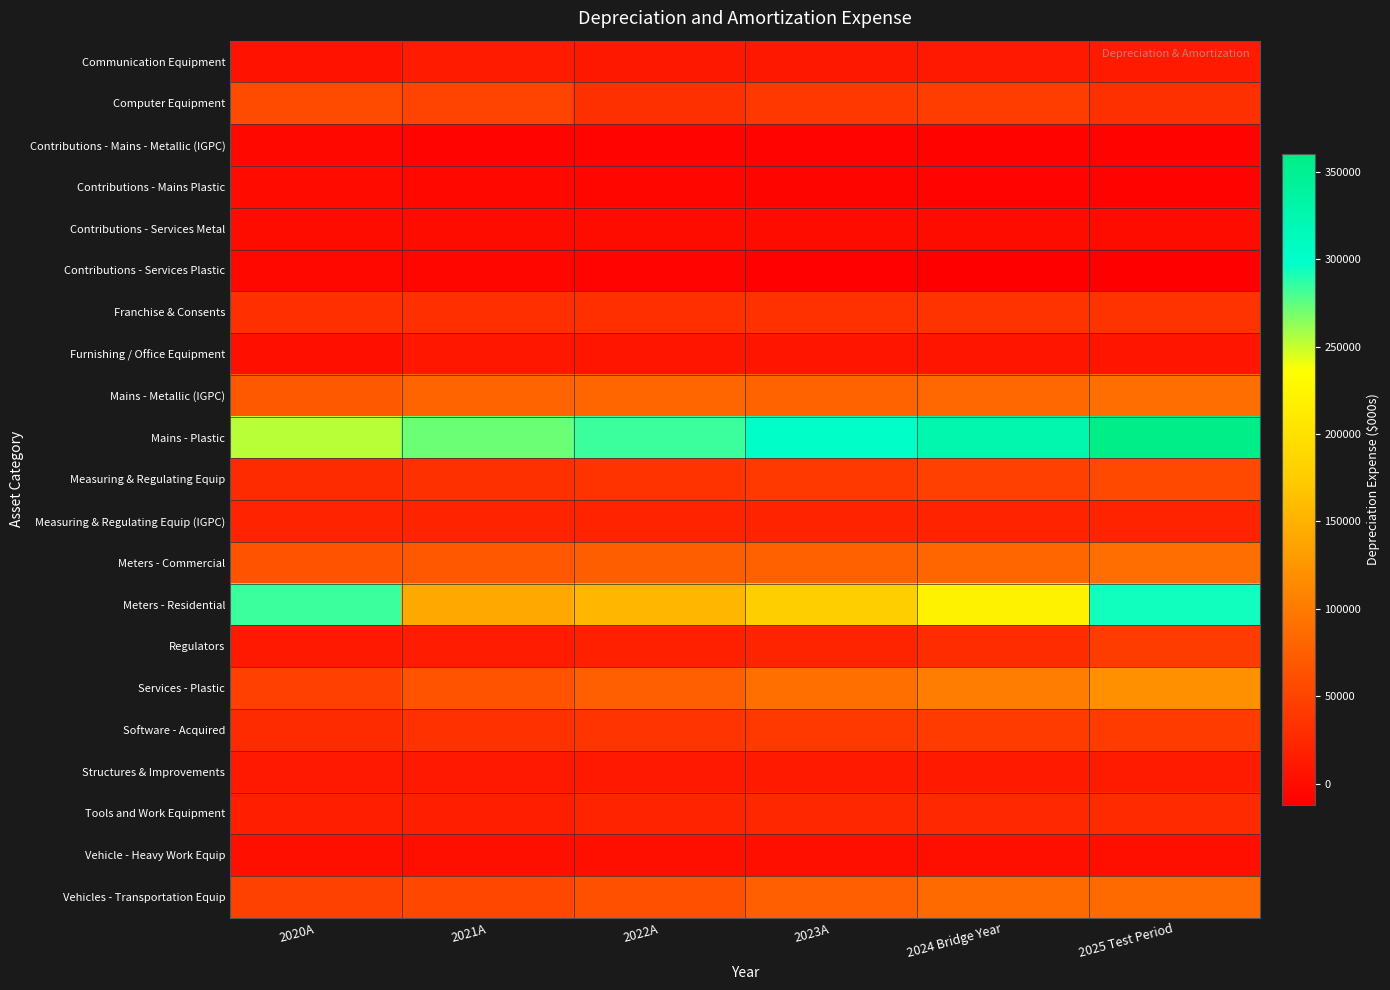

Reading left to right, extract all data points from this chart.

Communication Equipment: 2020A=4930.6	2021A=13021.2	2022A=10850.9	2023A=10911.3	2024 Bridge Year=11663.1	2025 Test Period=12277.6
Computer Equipment: 2020A=57723.4	2021A=50204.8	2022A=33003.5	2023A=40071.5	2024 Bridge Year=44281.7	2025 Test Period=32628.3
Contributions - Mains - Metallic (IGPC): 2020A=-3876.8	2021A=-7642.6	2022A=-7642.6	2023A=-7642.6	2024 Bridge Year=-8331.3	2025 Test Period=-8331.3
Contributions - Mains Plastic: 2020A=-1813.9	2021A=-3701.5	2022A=-5917.8	2023A=-6663.5	2024 Bridge Year=-7552.9	2025 Test Period=-8130.9
Contributions - Services Metal: 2020A=-331.6	2021A=-331.6	2022A=-331.6	2023A=-331.6	2024 Bridge Year=-361.4	2025 Test Period=-361.4
Contributions - Services Plastic: 2020A=-3735.3	2021A=-5654.4	2022A=-7049.9	2023A=-9406.5	2024 Bridge Year=-10847.1	2025 Test Period=-12033.3
Franchise & Consents: 2020A=31492.5	2021A=31618.8	2022A=31618.8	2023A=33425.4	2024 Bridge Year=35232.0	2025 Test Period=35232.0
Furnishing / Office Equipment: 2020A=3008.4	2021A=9307.4	2022A=7627.6	2023A=7627.6	2024 Bridge Year=7774.0	2025 Test Period=7774.0
Mains - Metallic (IGPC): 2020A=69946.5	2021A=80109.8	2022A=81363.3	2023A=78663.2	2024 Bridge Year=83143.0	2025 Test Period=88588.6
Mains - Plastic: 2020A=252941.5	2021A=271860.1	2022A=283681.7	2023A=301095.2	2024 Bridge Year=325457.5	2025 Test Period=360277.2
Measuring & Regulating Equip: 2020A=28038.6	2021A=32657.8	2022A=34521.4	2023A=41014.2	2024 Bridge Year=46969.8	2025 Test Period=55025.4
Measuring & Regulating Equip (IGPC): 2020A=21086.6	2021A=21086.6	2022A=21086.6	2023A=21086.6	2024 Bridge Year=21086.6	2025 Test Period=21086.6
Meters - Commercial: 2020A=63773.1	2021A=69089.8	2022A=74404.2	2023A=76601.8	2024 Bridge Year=81821.8	2025 Test Period=89746.8
Meters - Residential: 2020A=283218.6	2021A=142271.5	2022A=154415.9	2023A=176445.3	2024 Bridge Year=221063.2	2025 Test Period=293692.5
Regulators: 2020A=11650.6	2021A=14841.6	2022A=17912.5	2023A=21445.5	2024 Bridge Year=29375.8	2025 Test Period=43413.0
Services - Plastic: 2020A=47548.0	2021A=64775.9	2022A=75198.5	2023A=90416.8	2024 Bridge Year=102213.3	2025 Test Period=121013.1
Software - Acquired: 2020A=28647.2	2021A=33234.0	2022A=35973.3	2023A=40635.8	2024 Bridge Year=42591.6	2025 Test Period=43063.9
Structures & Improvements: 2020A=11304.2	2021A=11304.2	2022A=11304.2	2023A=12100.3	2024 Bridge Year=12332.5	2025 Test Period=13038.4
Tools and Work Equipment: 2020A=17212.8	2021A=17734.1	2022A=20364.8	2023A=24250.0	2024 Bridge Year=25495.4	2025 Test Period=27043.1
Vehicle - Heavy Work Equip: 2020A=2291.3	2021A=2291.3	2022A=2291.3	2023A=2291.3	2024 Bridge Year=2335.3	2025 Test Period=2335.3
Vehicles - Transportation Equip: 2020A=47658.7	2021A=52780.4	2022A=61807.4	2023A=74840.5	2024 Bridge Year=84810.0	2025 Test Period=85328.4